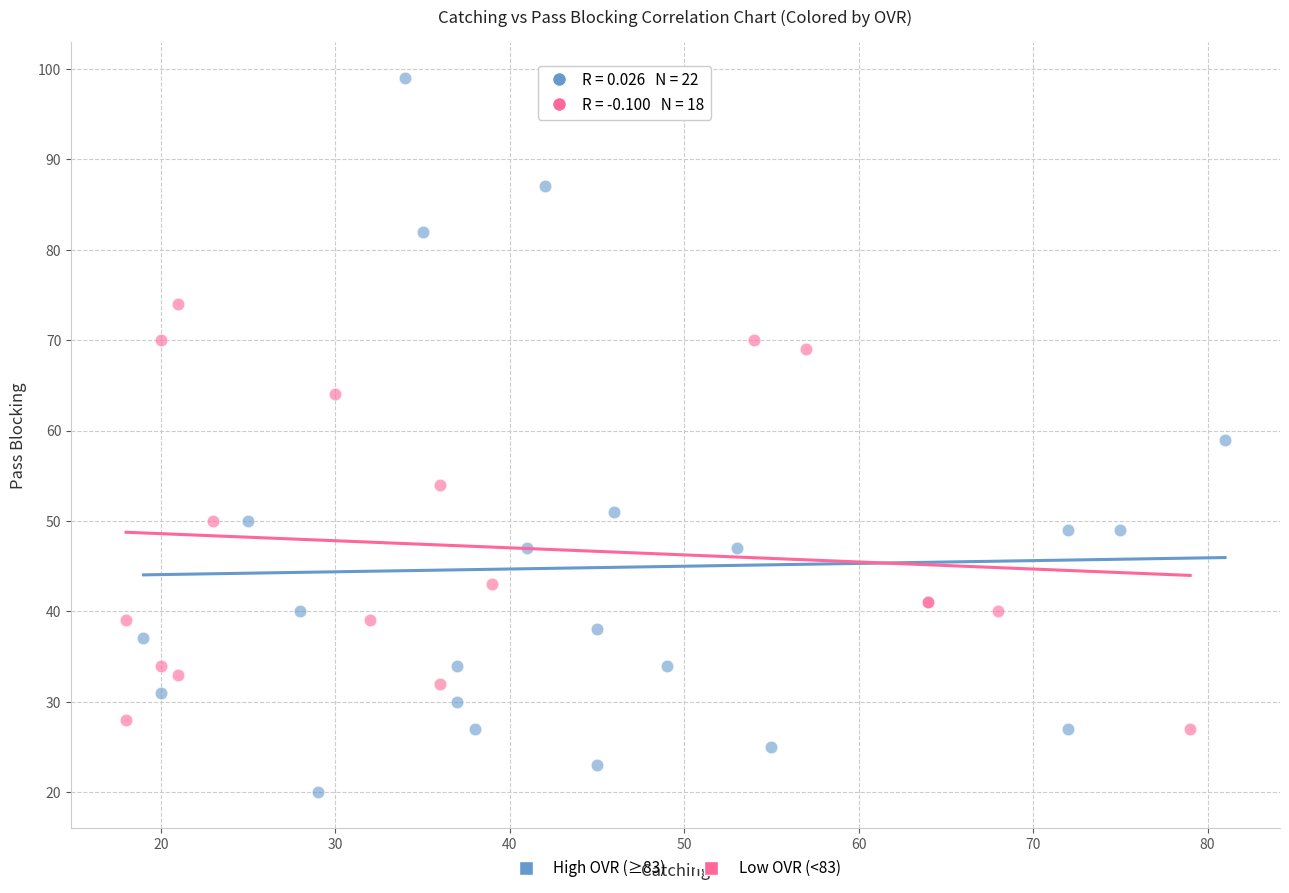

Which series contains the lowest Y value?

High OVR (≥83)